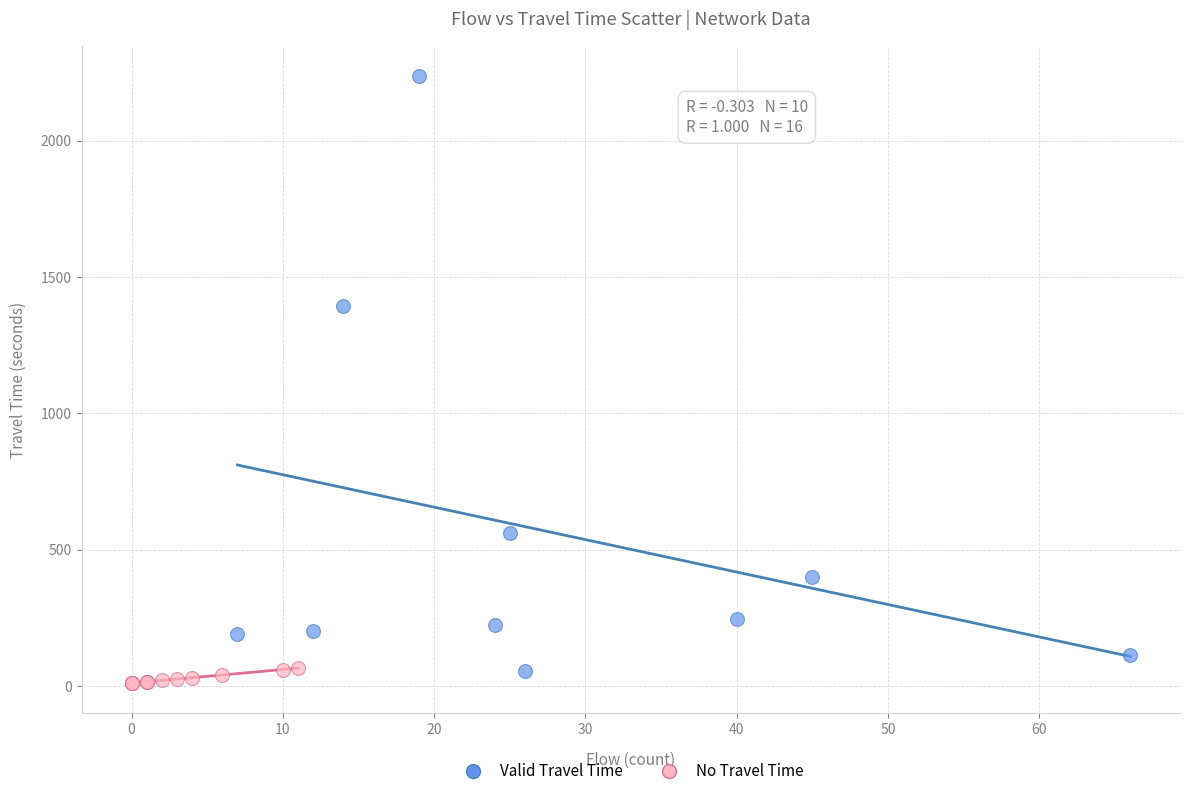

What are all the series names shown in the legend?

Valid Travel Time, No Travel Time